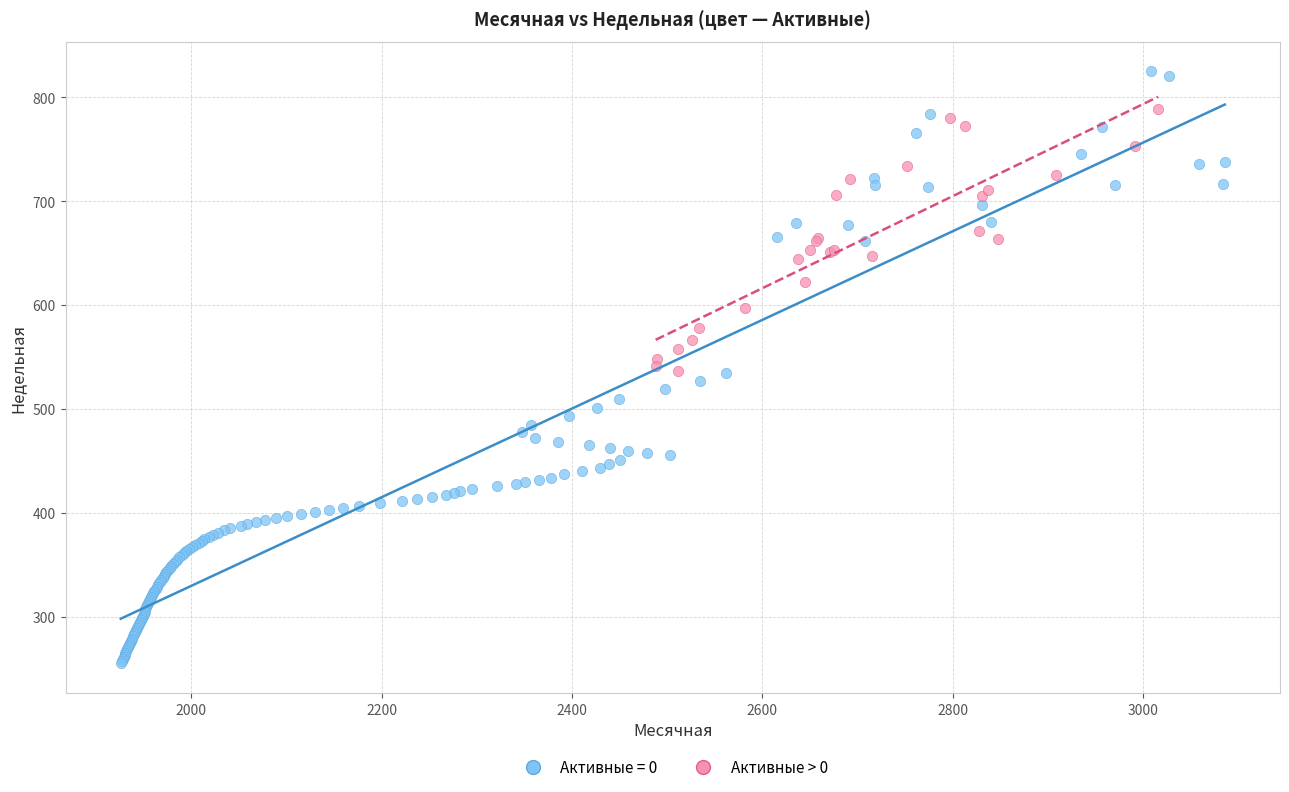

Which series reaches the maximum Y coordinate?

Активные = 0